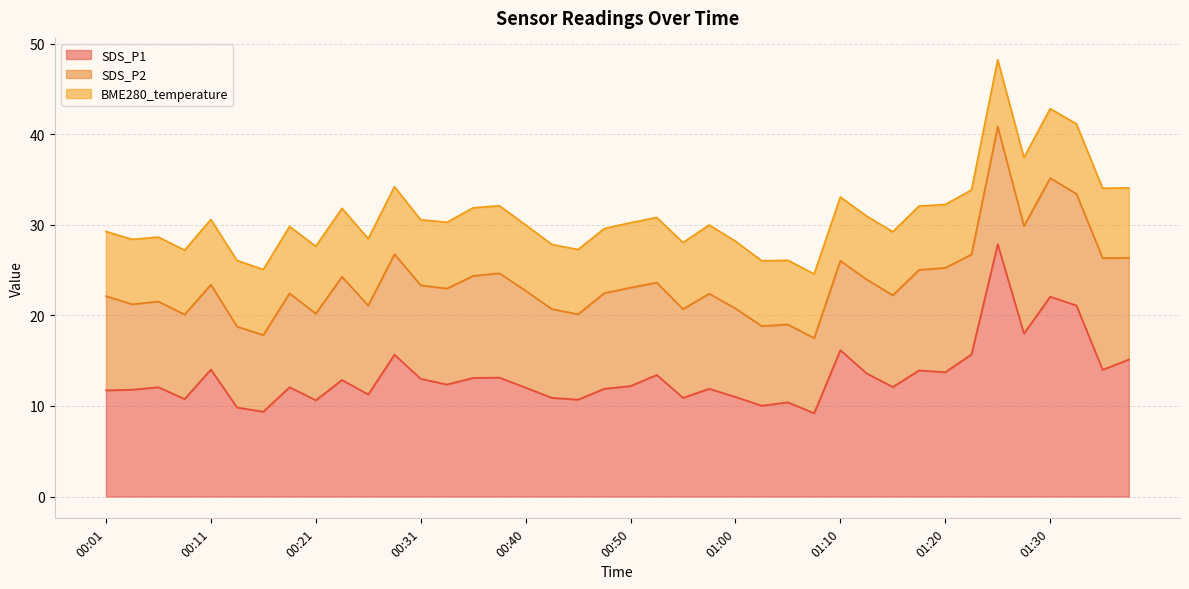

Reading right to left, what are all the values shown in this chart?

SDS_P1: 01:37=15.1	01:35=14.0	01:32=21.1	01:30=22.1	01:27=18.0	01:25=27.9	01:22=15.7	01:20=13.7	01:17=13.9	01:15=12.1	01:12=13.6	01:10=16.2	01:07=9.2	01:05=10.4	01:03=10.0	01:00=11.0	00:58=11.9	00:55=10.9	00:53=13.4	00:50=12.2	00:48=11.9	00:45=10.7	00:43=10.9	00:40=12.0	00:38=13.1	00:36=13.1	00:33=12.4	00:31=13.0	00:28=15.7	00:26=11.3	00:23=12.9	00:21=10.6	00:18=12.1	00:16=9.4	00:14=9.8	00:11=14.0	00:09=10.8	00:06=12.1	00:04=11.8	00:01=11.7
SDS_P2: 01:37=11.2	01:35=12.3	01:32=12.3	01:30=13.1	01:27=11.9	01:25=13.0	01:22=11.0	01:20=11.5	01:17=11.1	01:15=10.1	01:12=10.4	01:10=9.9	01:07=8.3	01:05=8.6	01:03=8.8	01:00=9.8	00:58=10.5	00:55=9.8	00:53=10.2	00:50=10.9	00:48=10.6	00:45=9.4	00:43=9.8	00:40=10.7	00:38=11.5	00:36=11.3	00:33=10.6	00:31=10.3	00:28=11.1	00:26=9.8	00:23=11.4	00:21=9.6	00:18=10.4	00:16=8.5	00:14=8.9	00:11=9.4	00:09=9.3	00:06=9.5	00:04=9.4	00:01=10.4
BME280_temperature: 01:37=7.7	01:35=7.7	01:32=7.7	01:30=7.7	01:27=7.6	01:25=7.4	01:22=7.1	01:20=7.0	01:17=7.0	01:15=7.0	01:12=7.0	01:10=7.0	01:07=7.1	01:05=7.1	01:03=7.2	01:00=7.4	00:58=7.6	00:55=7.3	00:53=7.2	00:50=7.2	00:48=7.1	00:45=7.2	00:43=7.1	00:40=7.3	00:38=7.5	00:36=7.5	00:33=7.3	00:31=7.2	00:28=7.5	00:26=7.4	00:23=7.6	00:21=7.4	00:18=7.4	00:16=7.2	00:14=7.3	00:11=7.2	00:09=7.1	00:06=7.1	00:04=7.2	00:01=7.1